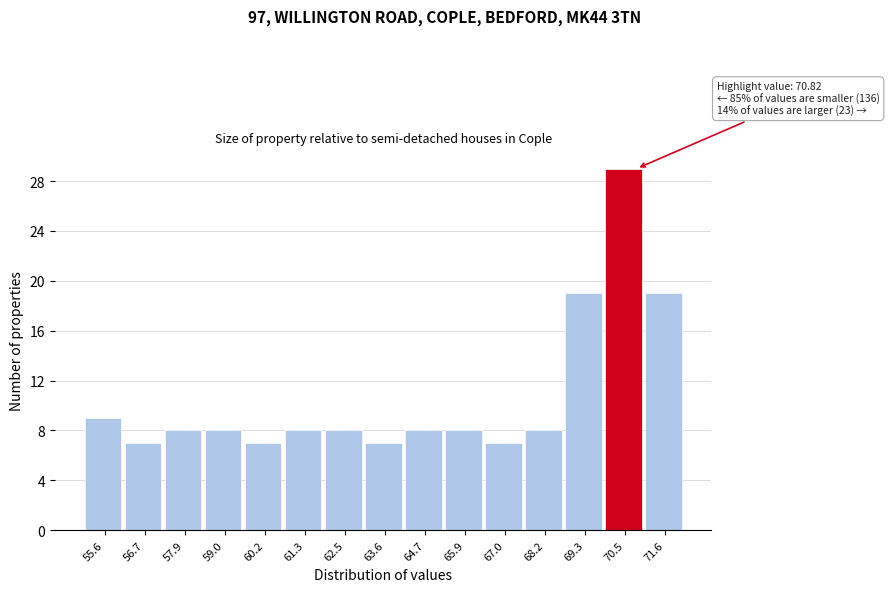

Which range on the x-axis has the tallest bar?

70.0 to 71.0